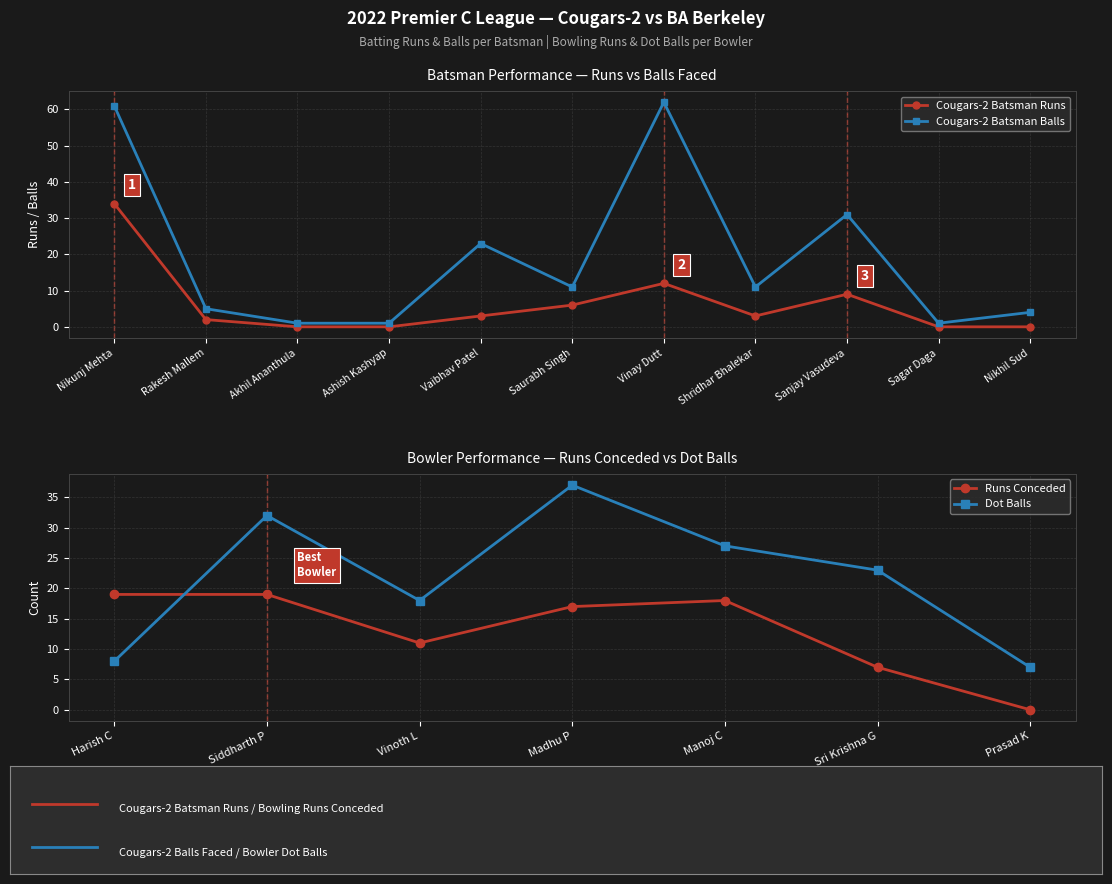

The Cougars-2 Batsman Balls series shows 1 at Ashish Kashyap. True or false?

True